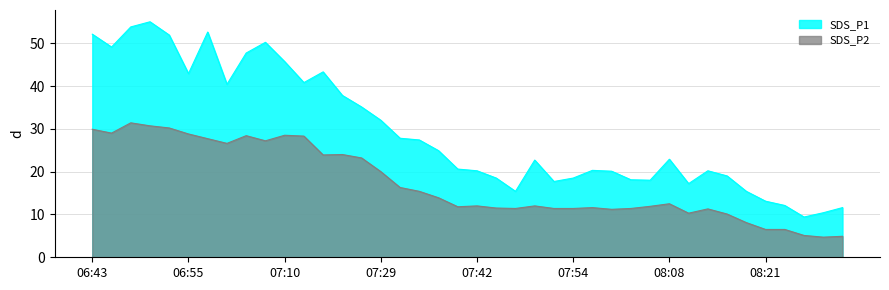

What is the label of the 16th point from the right?

07:52